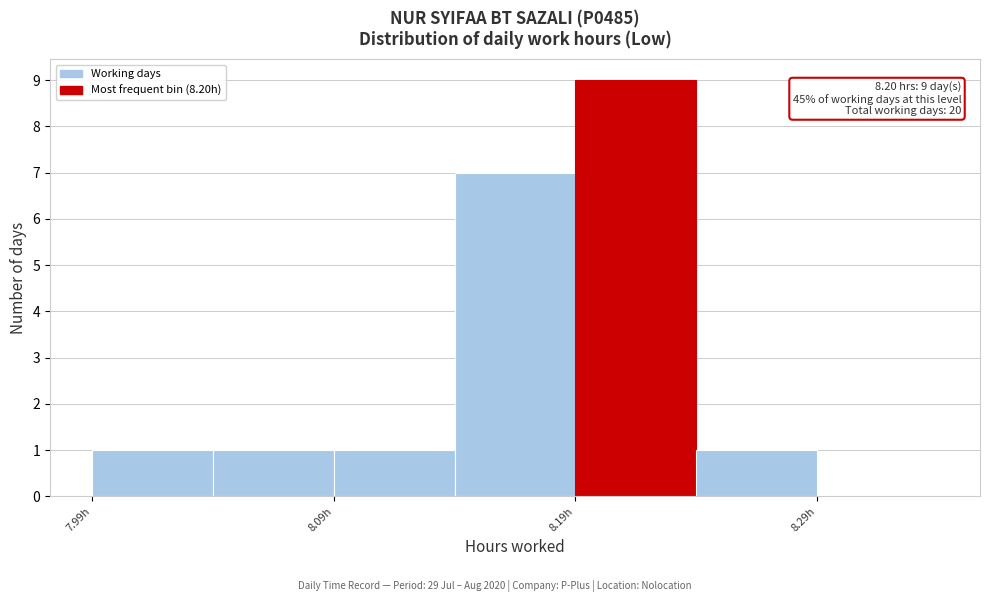

Which range on the x-axis has the tallest bar?

8.19 to 8.24